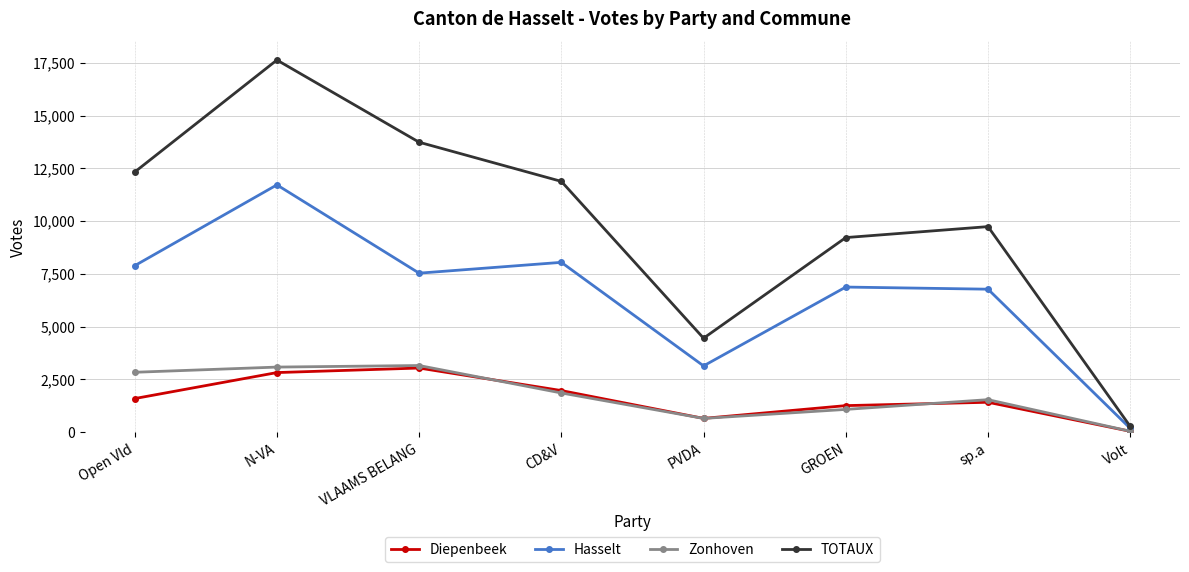

Where does the TOTAUX series first go above 11880?

Open Vld